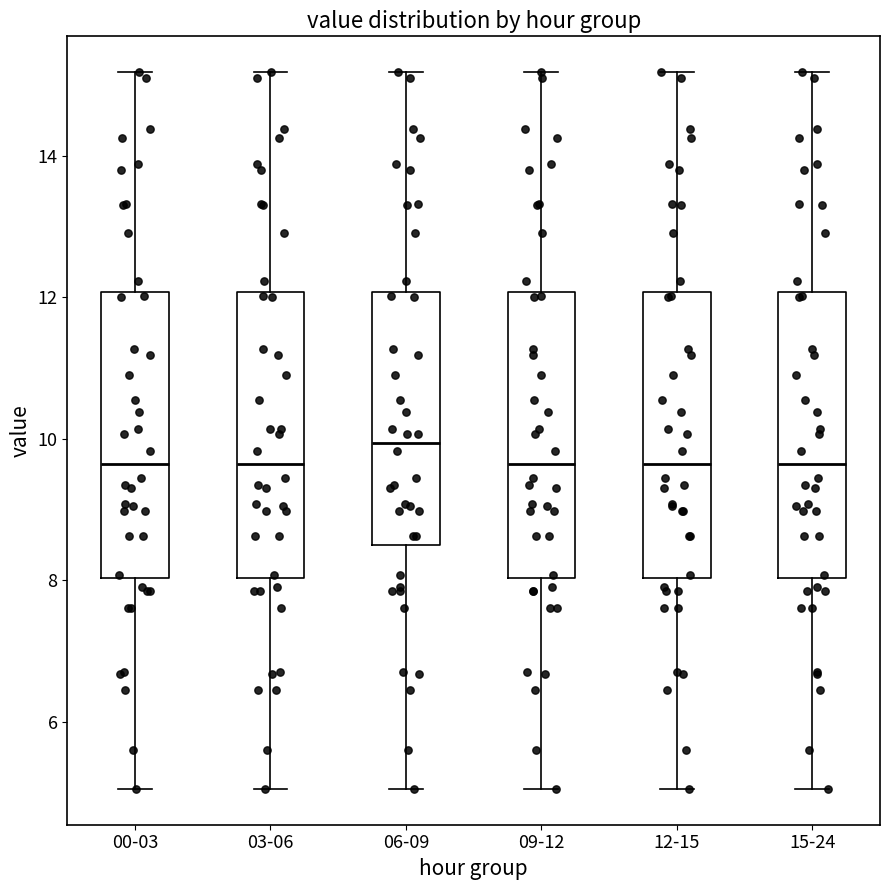

Reading left to right, read every box against the y-axis: the position of its median line, the range the box covers, and the ends of its whiskers. The values are not printed on the chart, so give them approximately, as read against the axis.

00-03: median 9.6, box 8.0 to 12.0, whiskers 5.0 to 15.2
03-06: median 9.6, box 8.0 to 12.0, whiskers 5.0 to 15.2
06-09: median 10.0, box 8.4 to 12.0, whiskers 5.0 to 15.2
09-12: median 9.6, box 8.0 to 12.0, whiskers 5.0 to 15.2
12-15: median 9.6, box 8.0 to 12.0, whiskers 5.0 to 15.2
15-24: median 9.6, box 8.0 to 12.0, whiskers 5.0 to 15.2